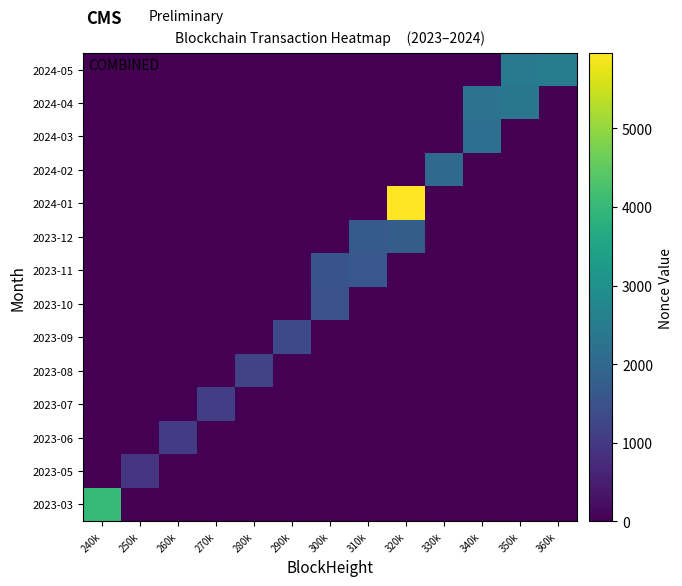

At how many categories does at least one series exceed 1510?

8